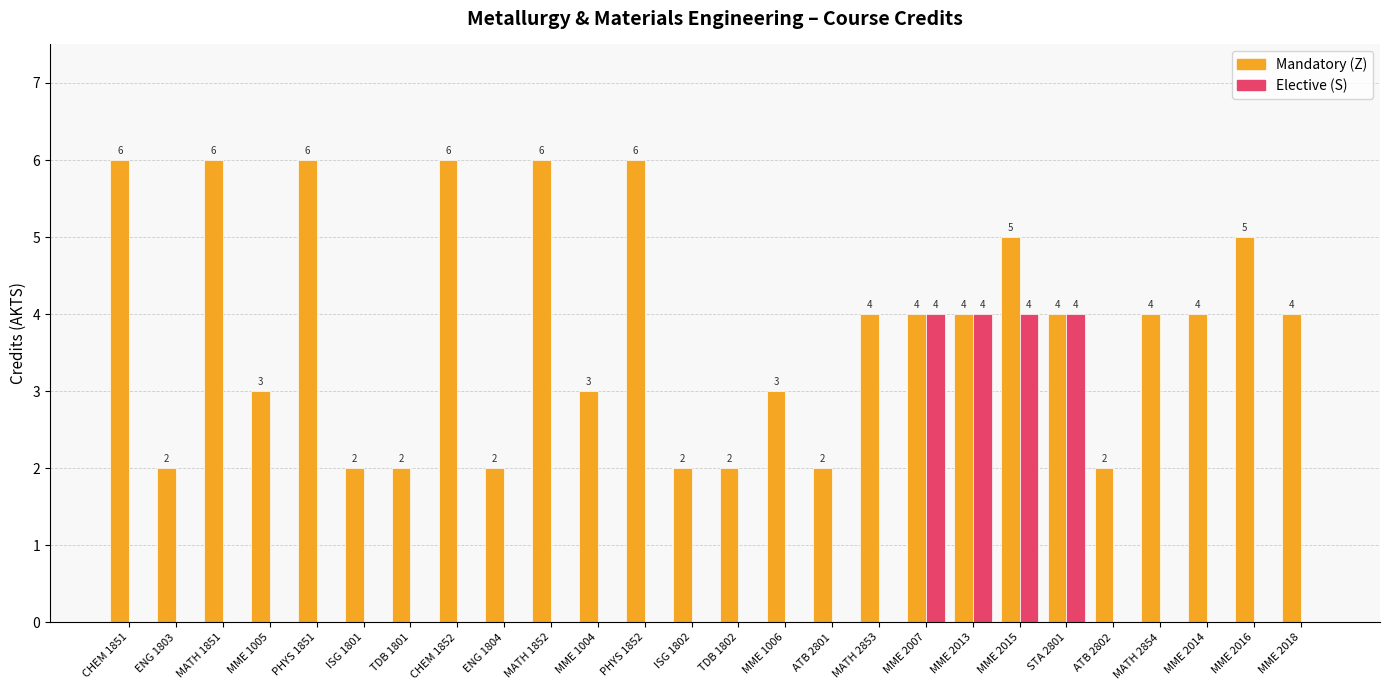

How many groups of bars are there?

26